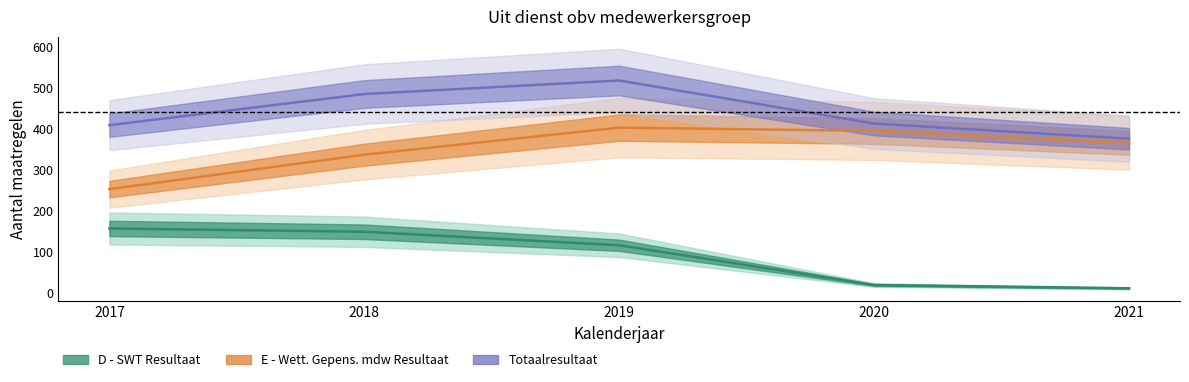

Is the value of Totaalresultaat at 2017 greater than the value of E - Wett. Gepens. mdw Resultaat at 2020?

Yes